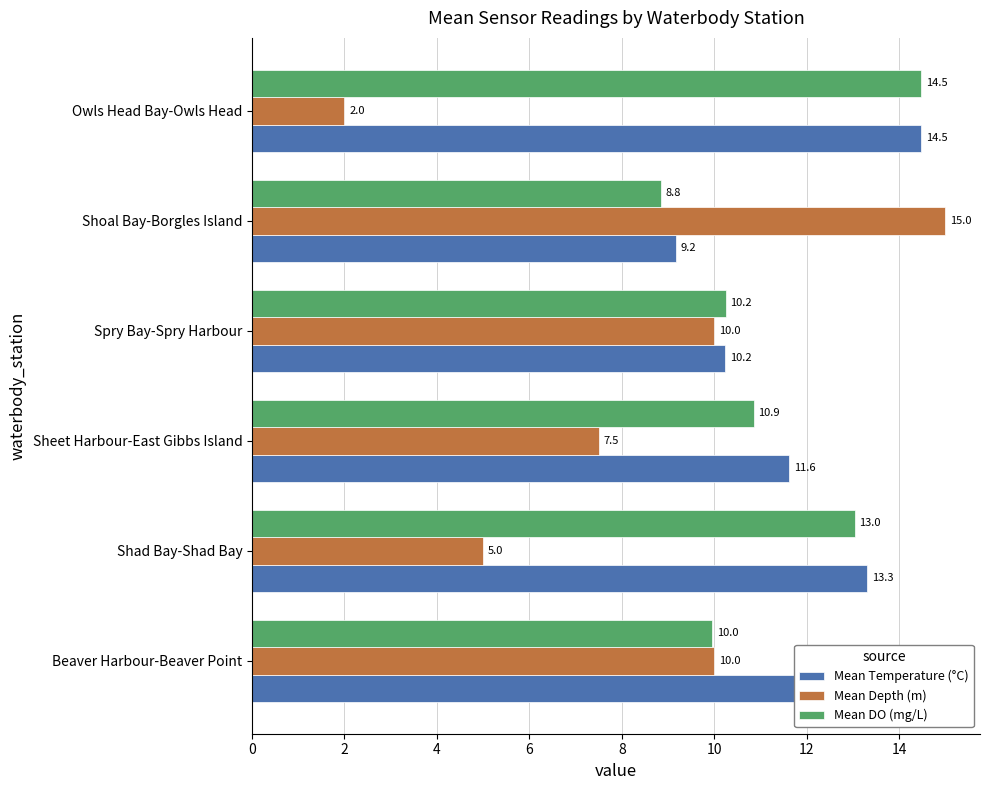

Which series has the largest range (max minus min)?

Mean Depth (m)